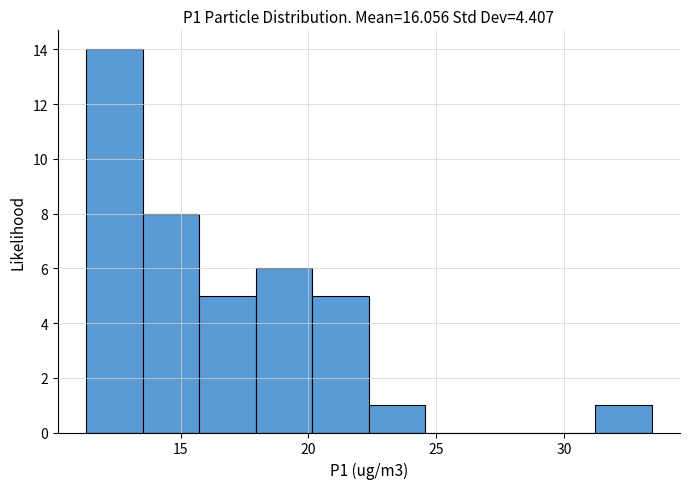

Reading left to right, transcribe this chart: for each bar, give the range it covers on the x-axis and its height. Neither the bar edges nor the heights are printed on the chart, so give them approximately, as read against the axes.

11.5 to 13.5: 14
13.5 to 15.5: 8
15.5 to 18.0: 5
18.0 to 20.0: 6
20.0 to 22.5: 5
22.5 to 24.5: 1
24.5 to 27.0: 0
27.0 to 29.0: 0
29.0 to 31.0: 0
31.0 to 33.5: 1